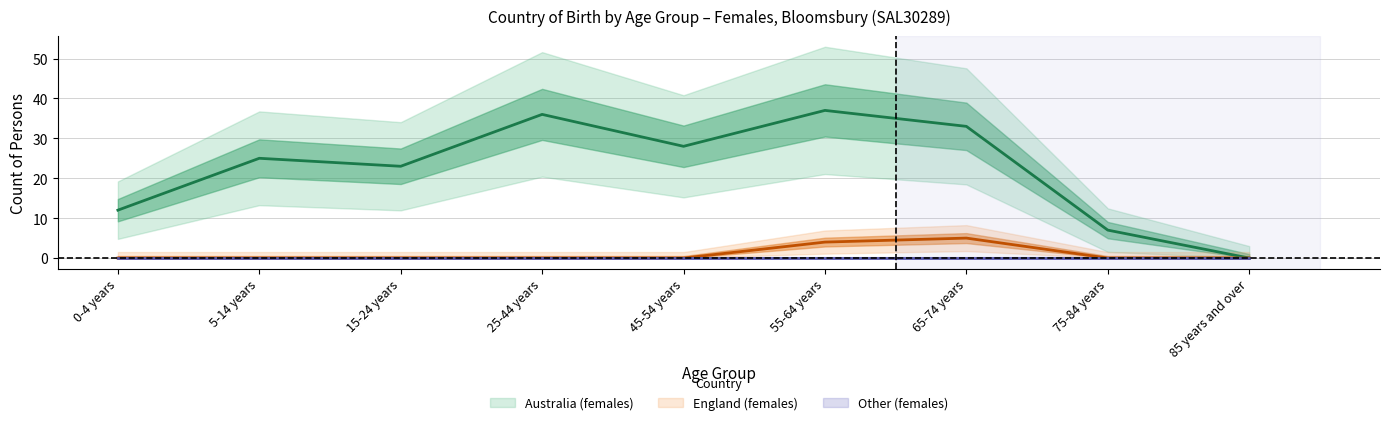

Reading left to right, transcribe all the data shown in this chart.

Australia_females: 0-4 years=12	5-14 years=25	15-24 years=23	25-44 years=36	45-54 years=28	55-64 years=37	65-74 years=33	75-84 years=7	85 years and over=0
England_females: 0-4 years=0	5-14 years=0	15-24 years=0	25-44 years=0	45-54 years=0	55-64 years=4	65-74 years=5	75-84 years=0	85 years and over=0